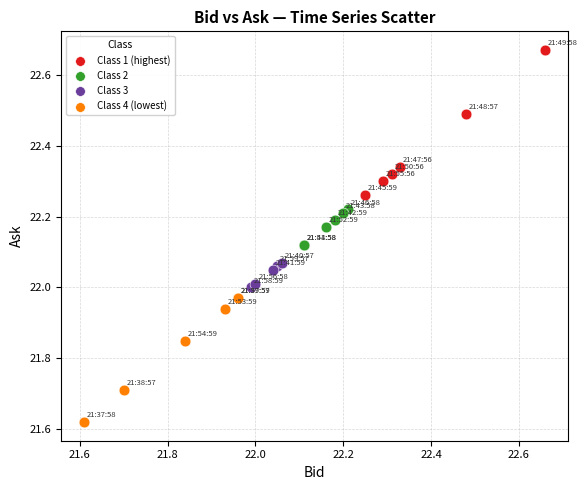

Which series contains the highest Y value?

Class 1 (highest)